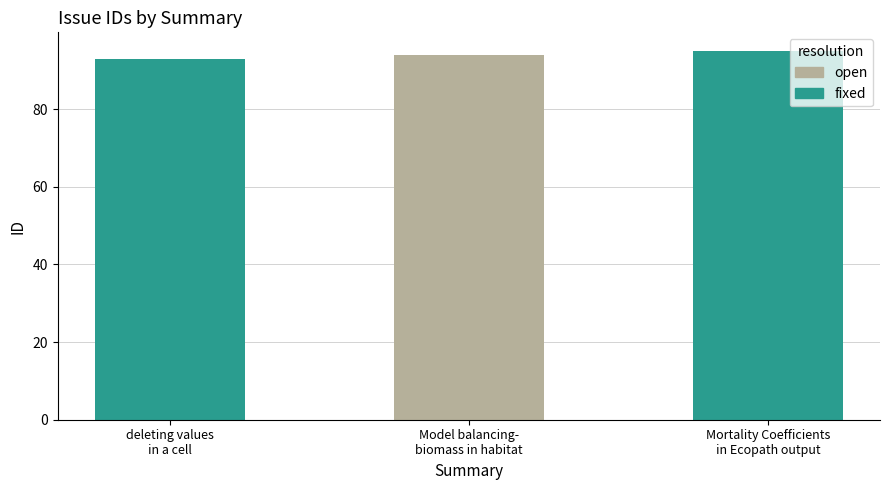

Rank the categories by value from highest to lowest.

Mortality Coefficients in Ecopath output, Model balancing- biomass in habitat, deleting values in a cell